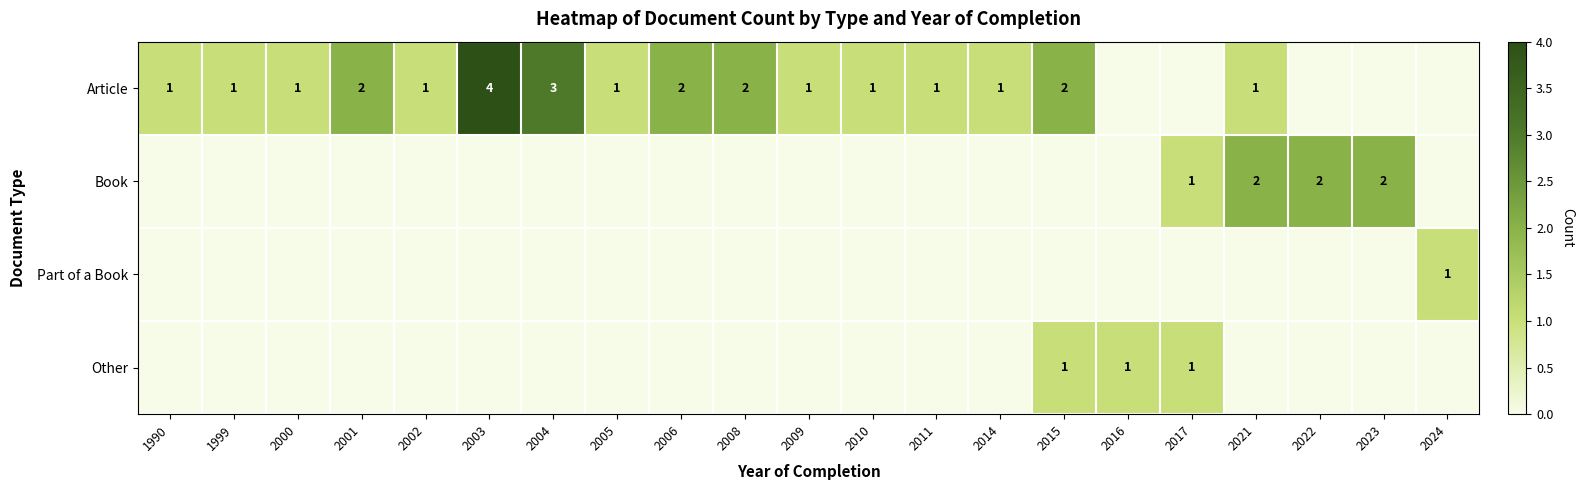

True or false: Article has a value of 1 at 2004.

False